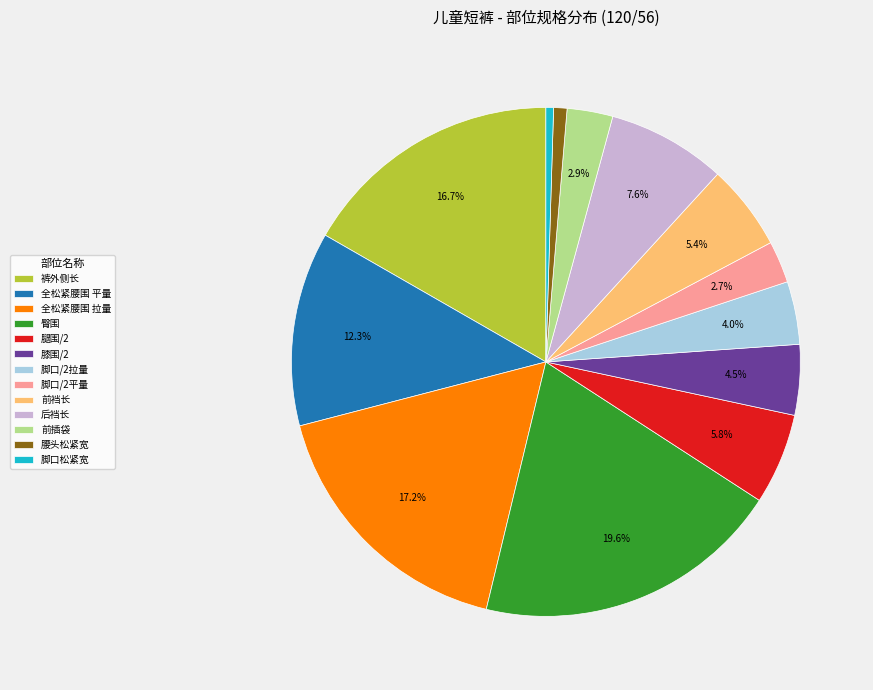

Between 膝围/2 and 全松紧腰围 平量, which is larger?

全松紧腰围 平量